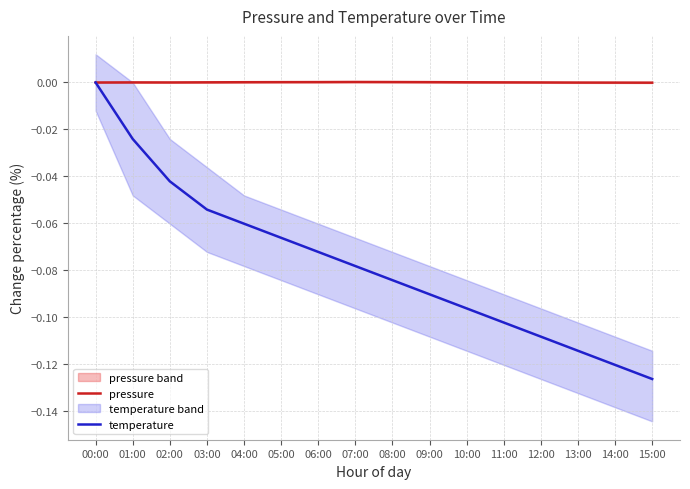

Reading left to right, what are all the values shown in this chart?

pressure: 0.0	0.0	0.0	0.0	0.0	0.0	0.0	0.0	0.0	0.0	0.0	0.0	0.0	-0.0	-0.0	-0.0
temperature: 0.0	-0.0	-0.0	-0.1	-0.1	-0.1	-0.1	-0.1	-0.1	-0.1	-0.1	-0.1	-0.1	-0.1	-0.1	-0.1